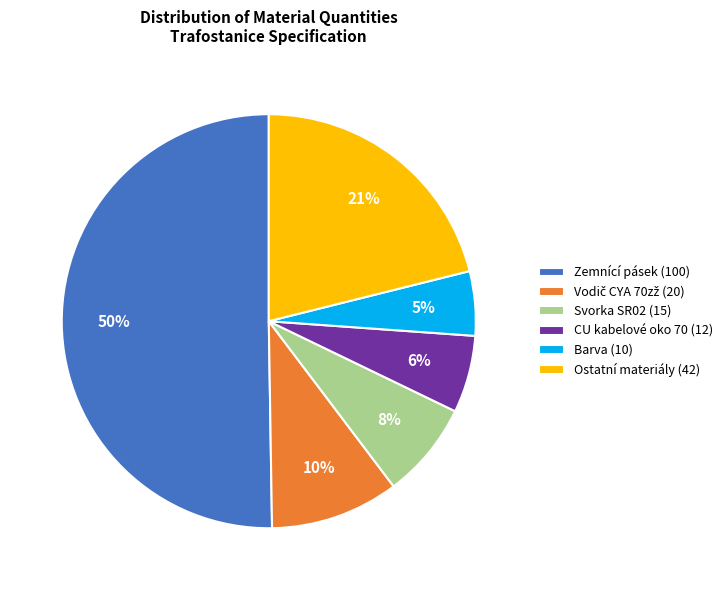

The Zemnící pásek (100) slice represents 50% of the pie. True or false?

True